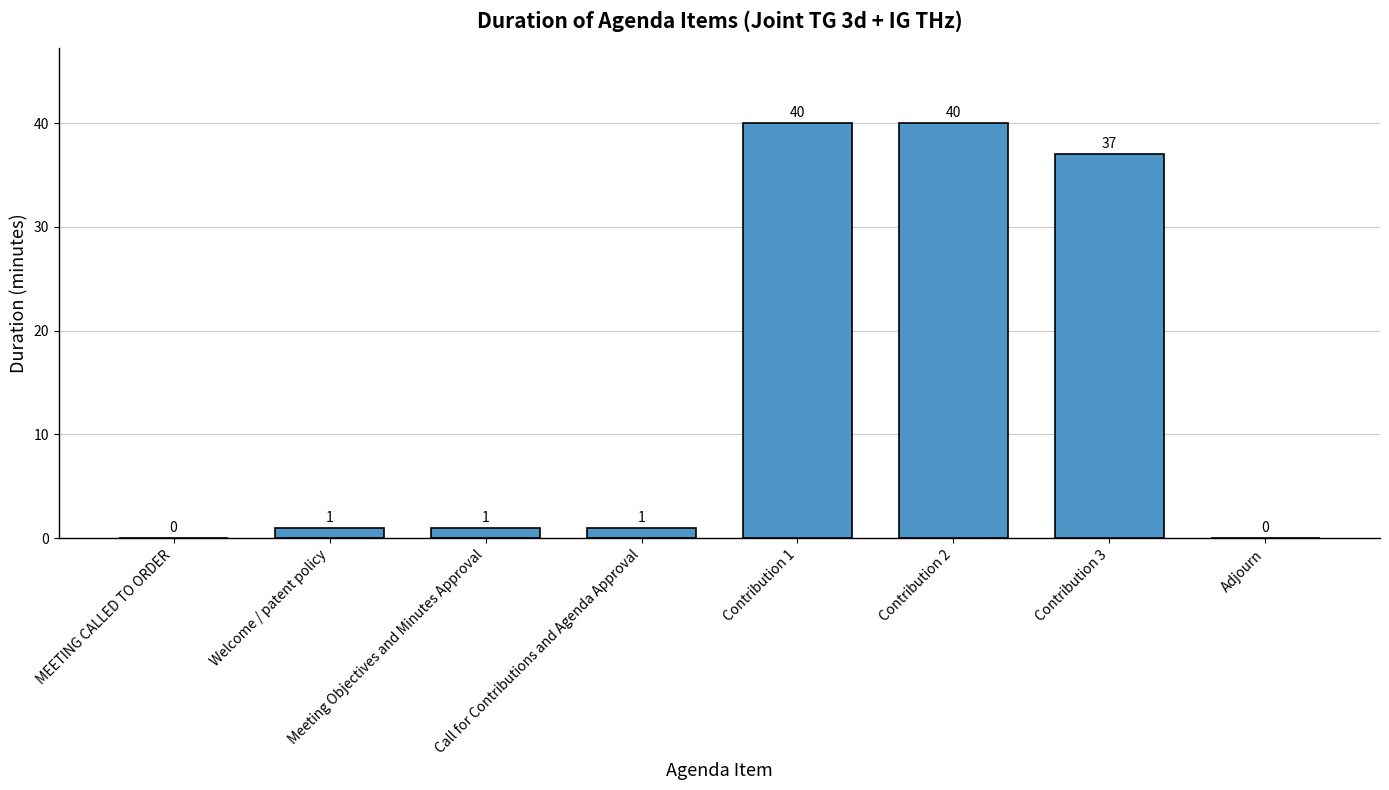

Between Contribution 3 and Meeting Objectives and Minutes Approval, which is larger?

Contribution 3